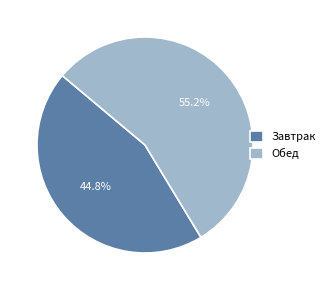

To the nearest percent, what percentage of the pie is Обед?

55%